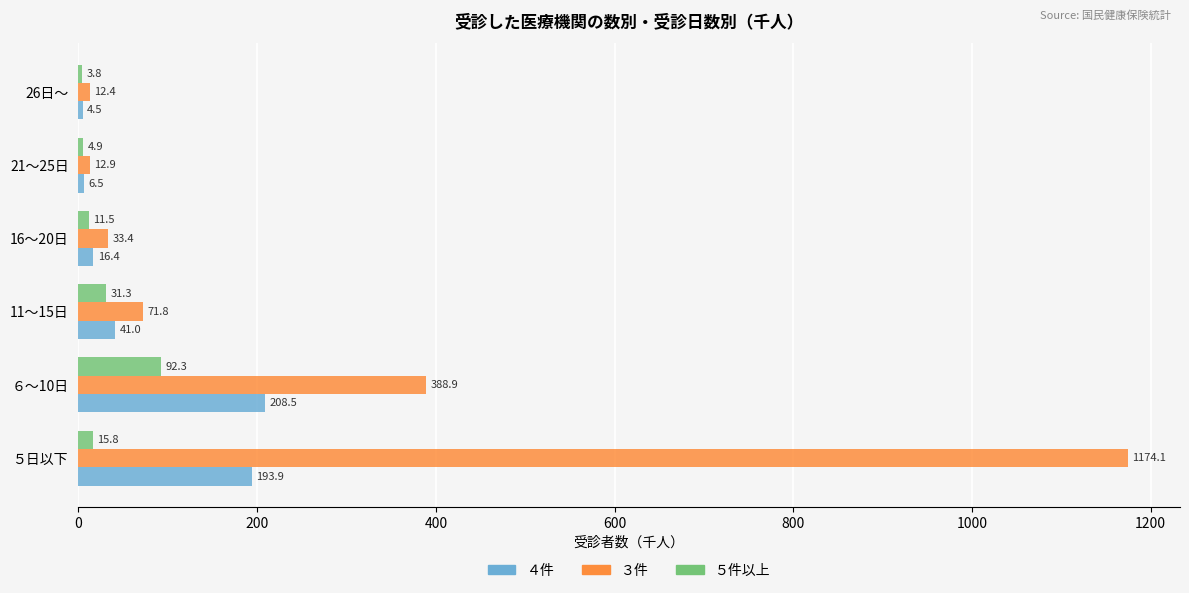

Which series has the widest spread of values?

３件